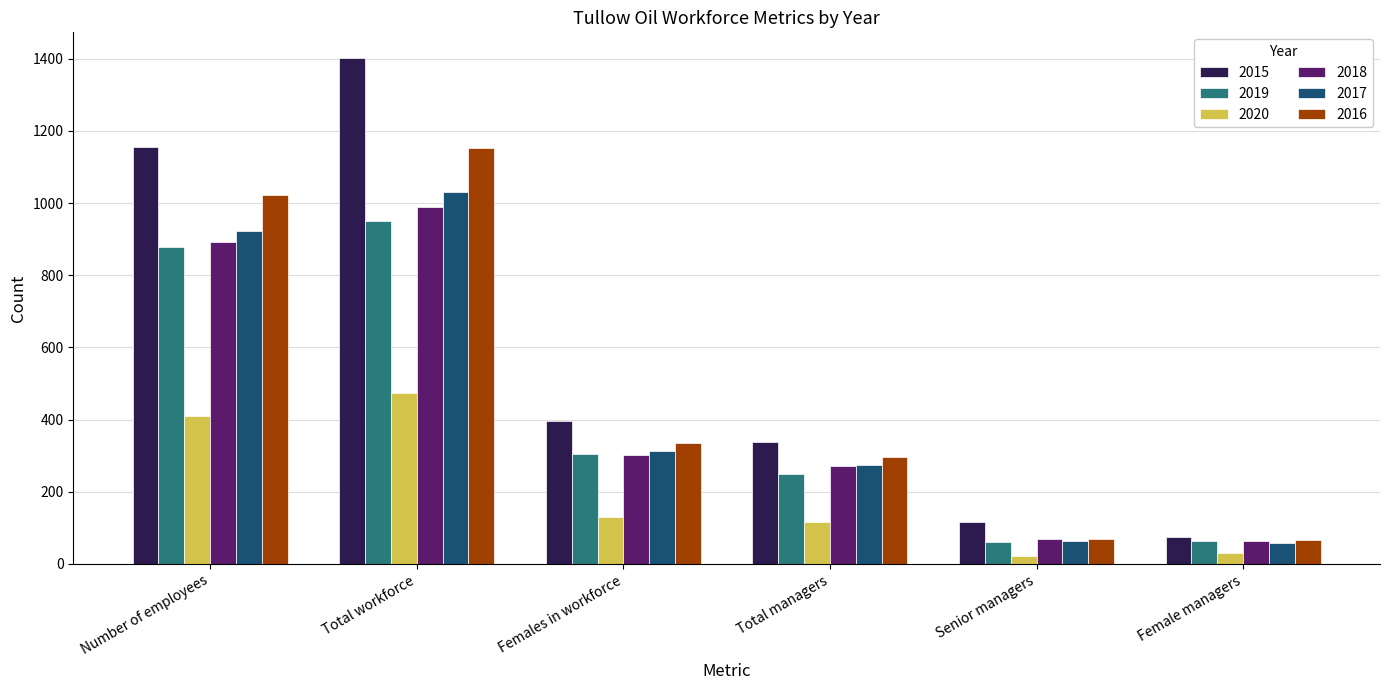

Count the number of categories in the chart.

6